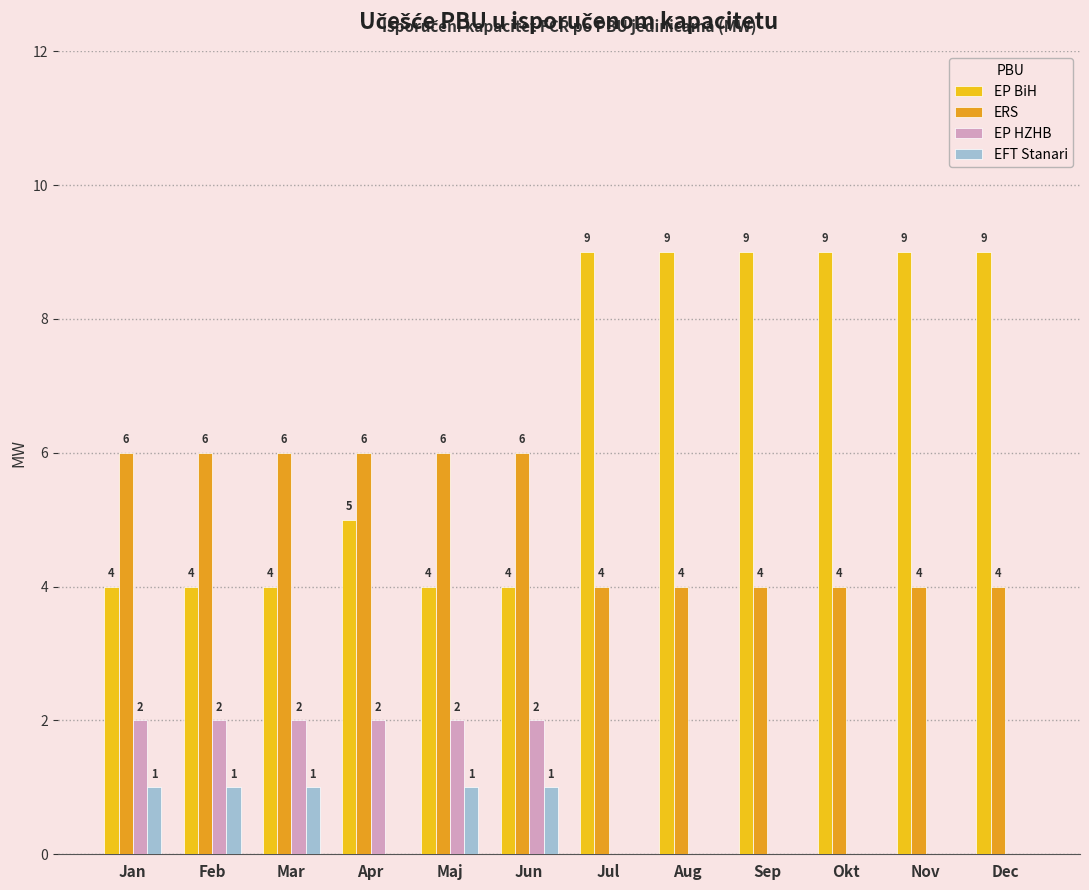

What is the maximum value shown in the chart?

9